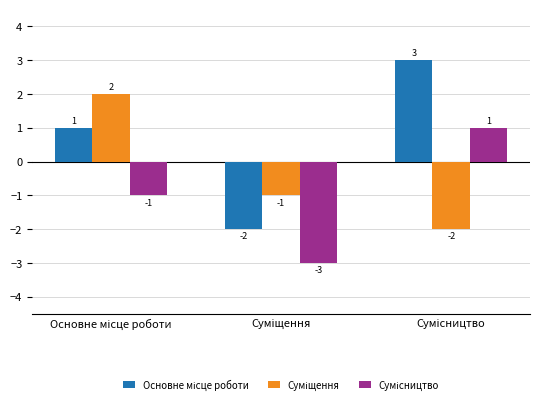

What is the smallest value displayed?

-3